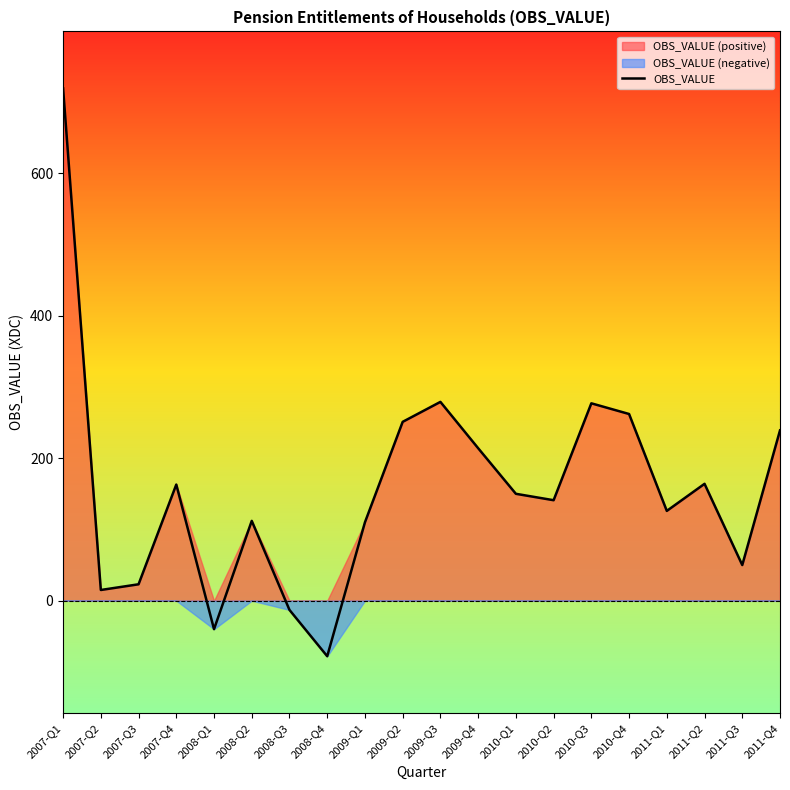

The chart shows a value of -6 at 2008-Q3. True or false?

False